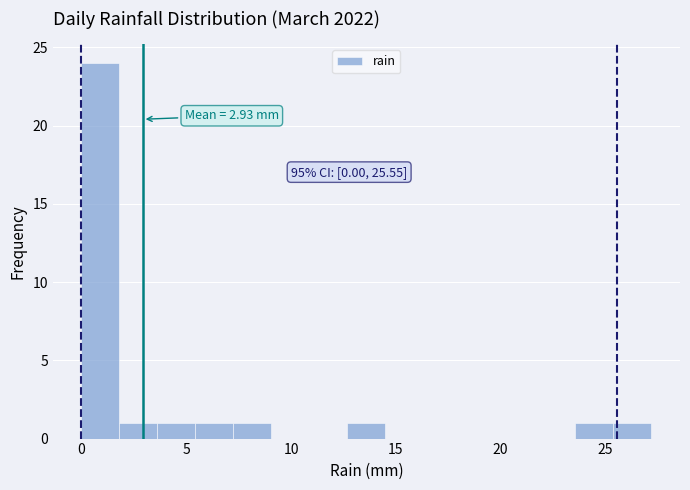

Read against the x-axis, roughly where is the centre of the tallest bar?

1.0